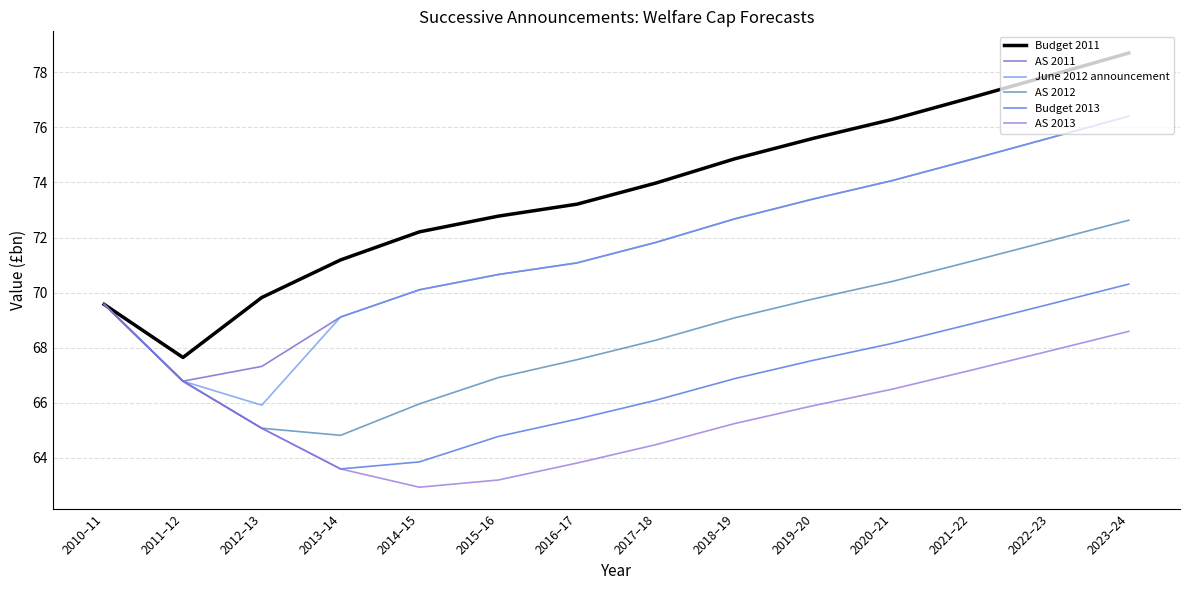

Reading left to right, list all the values displayed in this chart.

Budget 2011: 2010–11=69.6	2011–12=67.6	2012–13=69.8	2013–14=71.2	2014–15=72.2	2015–16=72.8	2016–17=73.2	2017–18=74.0	2018–19=74.9	2019–20=75.6	2020–21=76.3	2021–22=77.1	2022–23=77.9	2023–24=78.7
AS 2011: 2010–11=69.6	2011–12=66.8	2012–13=67.3	2013–14=69.1	2014–15=70.1	2015–16=70.7	2016–17=71.1	2017–18=71.8	2018–19=72.7	2019–20=73.4	2020–21=74.1	2021–22=74.8	2022–23=75.6	2023–24=76.4
June 2012 announcement: 2010–11=69.6	2011–12=66.8	2012–13=65.9	2013–14=69.1	2014–15=70.1	2015–16=70.7	2016–17=71.1	2017–18=71.8	2018–19=72.7	2019–20=73.4	2020–21=74.1	2021–22=74.8	2022–23=75.6	2023–24=76.4
AS 2012: 2010–11=69.6	2011–12=66.8	2012–13=65.1	2013–14=64.8	2014–15=66.0	2015–16=66.9	2016–17=67.6	2017–18=68.3	2018–19=69.1	2019–20=69.8	2020–21=70.4	2021–22=71.1	2022–23=71.9	2023–24=72.6
Budget 2013: 2010–11=69.6	2011–12=66.8	2012–13=65.1	2013–14=63.6	2014–15=63.9	2015–16=64.8	2016–17=65.4	2017–18=66.1	2018–19=66.9	2019–20=67.5	2020–21=68.2	2021–22=68.9	2022–23=69.6	2023–24=70.3
AS 2013: 2010–11=69.6	2011–12=66.8	2012–13=65.1	2013–14=63.6	2014–15=62.9	2015–16=63.2	2016–17=63.8	2017–18=64.5	2018–19=65.2	2019–20=65.9	2020–21=66.5	2021–22=67.2	2022–23=67.9	2023–24=68.6